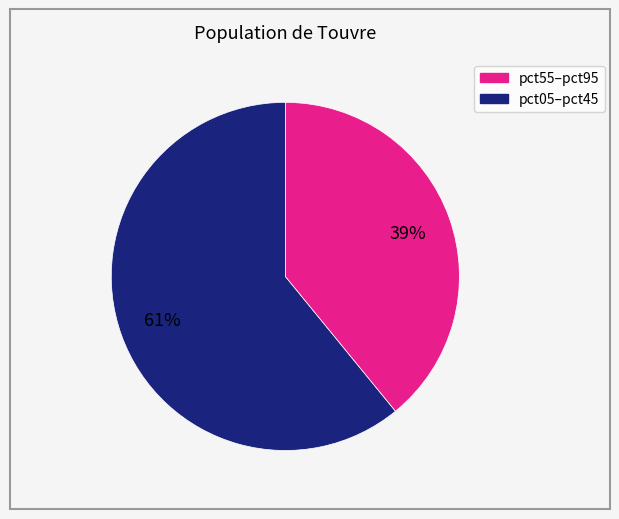

Is there any slice that represents more than half of the pie?

Yes